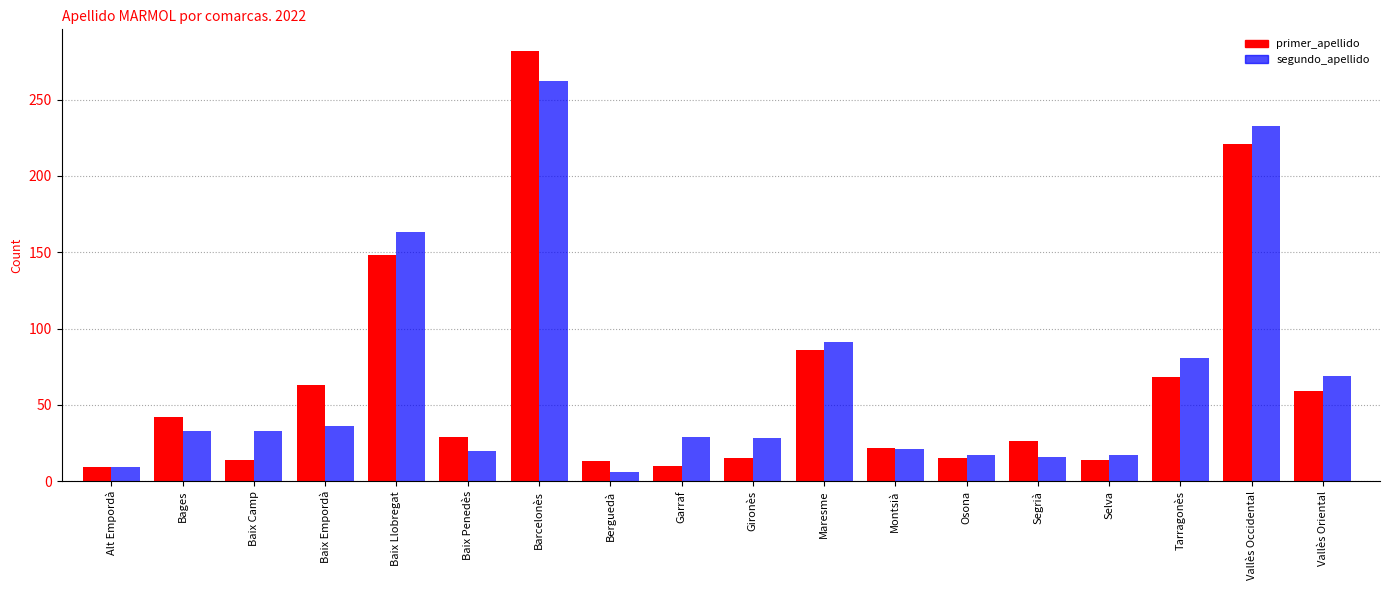

True or false: primer_apellido has a value of 19 at Maresme.

False